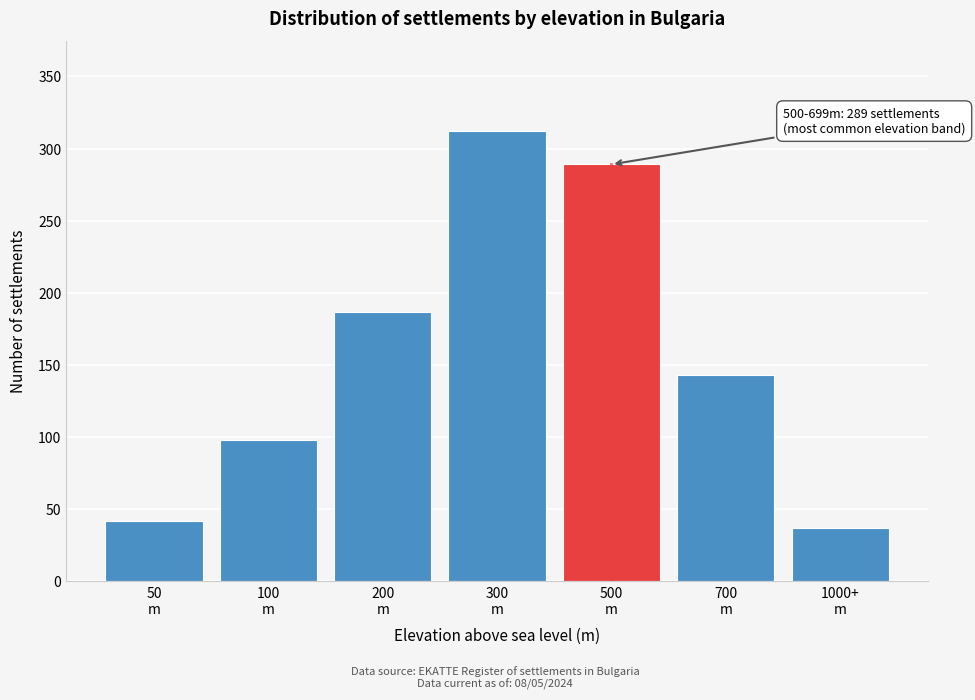

Reading left to right, transcribe all the data shown in this chart.

42	98	187	312	289	143	37